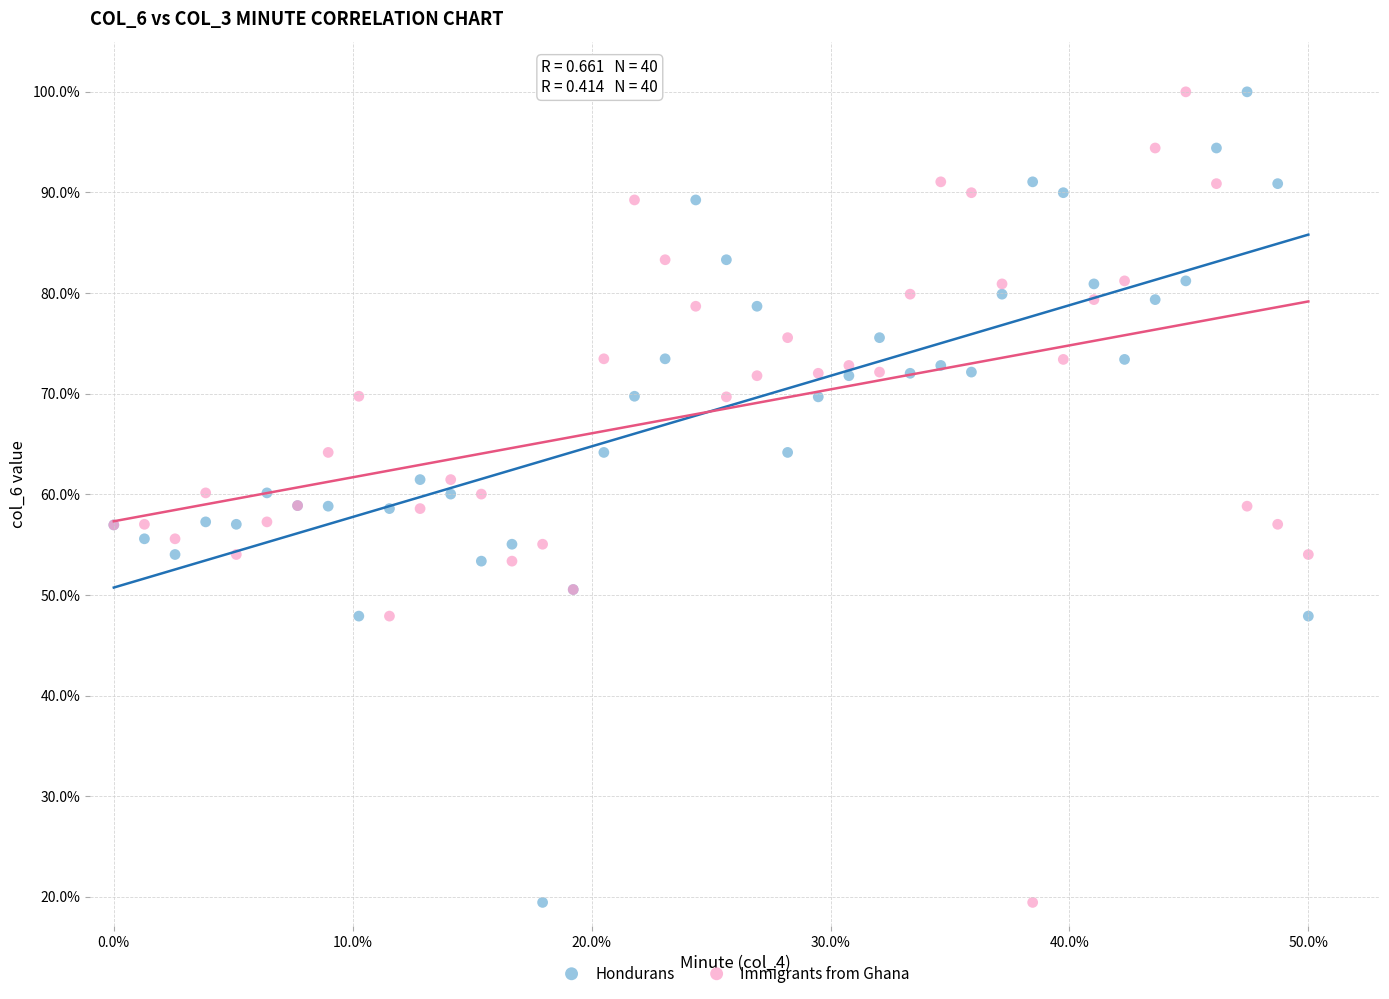

What is the X range (max minus min) for the scatter plot?

50.0